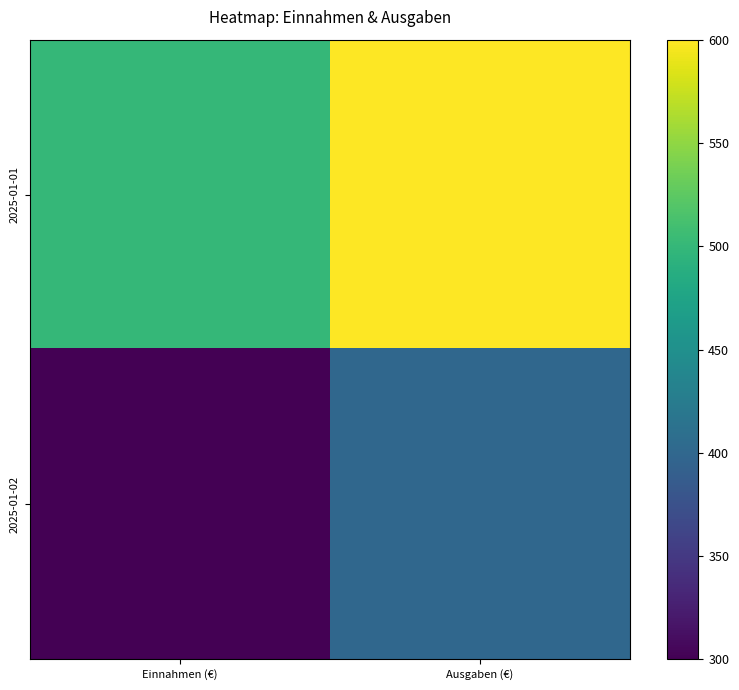

At how many categories does at least one series exceed 479?

2